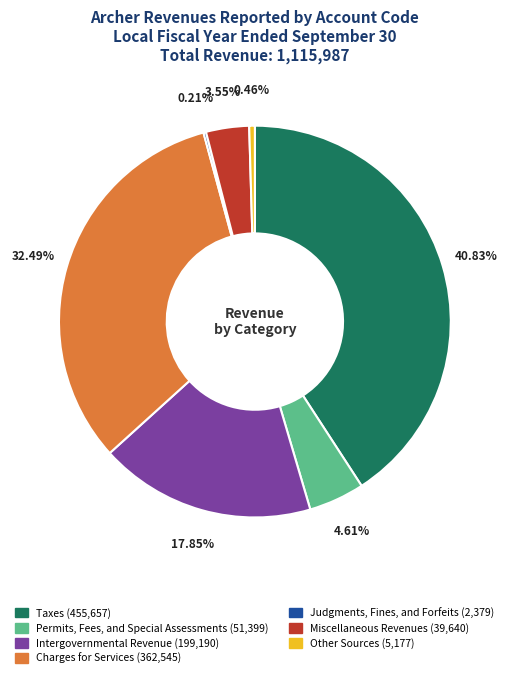

Between Taxes and Miscellaneous Revenues, which is larger?

Taxes